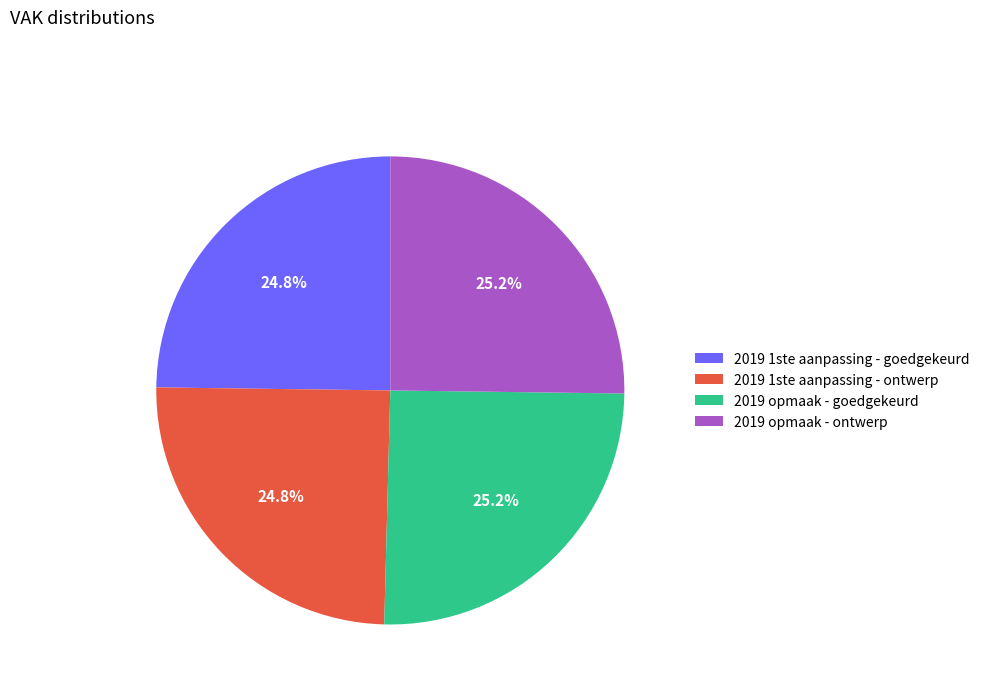

To the nearest percent, what percentage of the pie is 2019 1ste aanpassing - goedgekeurd?

25%